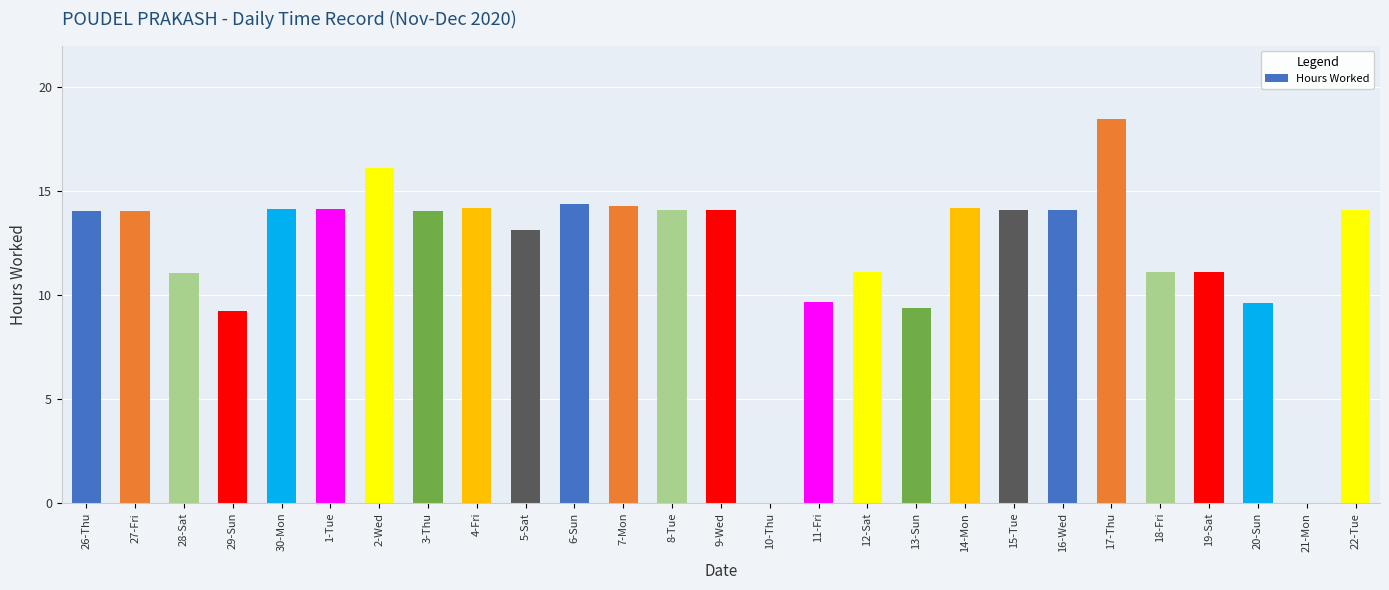

The chart shows a value of 9.6 at 20-Sun. True or false?

True